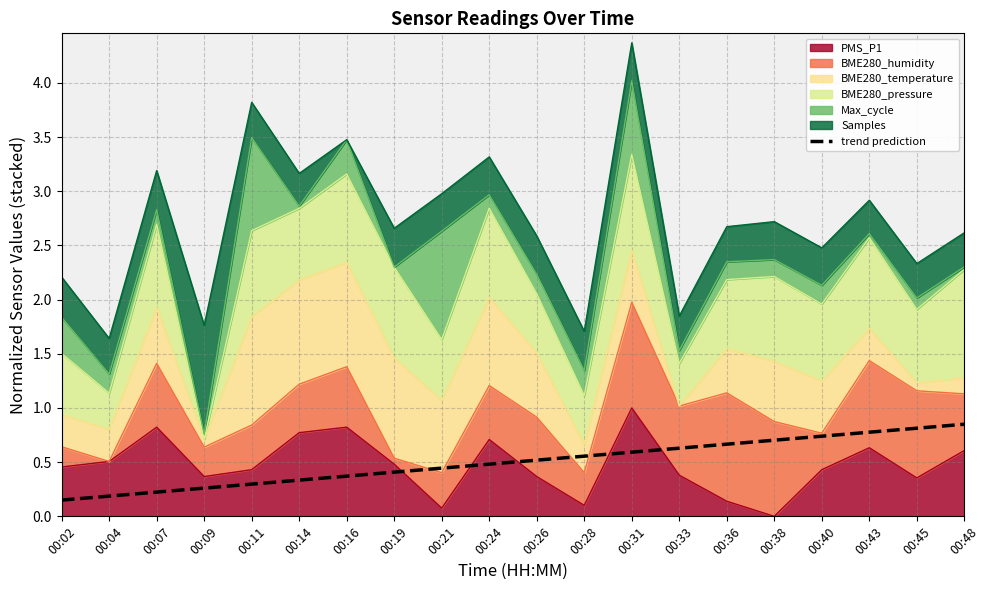

Reading left to right, what are all the values shown in this chart?

0.1	0.2	0.2	0.3	0.3	0.3	0.4	0.4	0.4	0.5	0.5	0.6	0.6	0.6	0.7	0.7	0.7	0.8	0.8	0.8